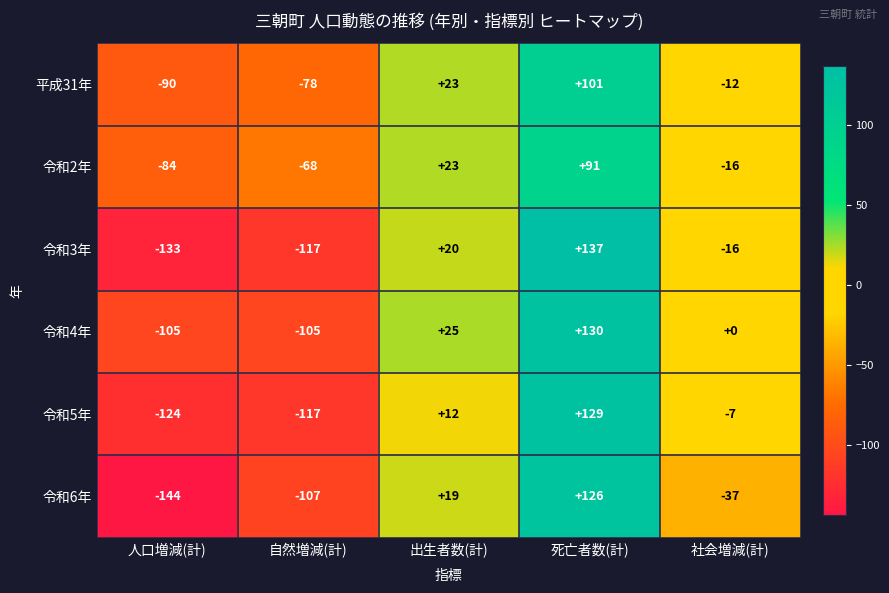

Which series changed the most between 自然増減(計) and 出生者数(計)?

令和3年